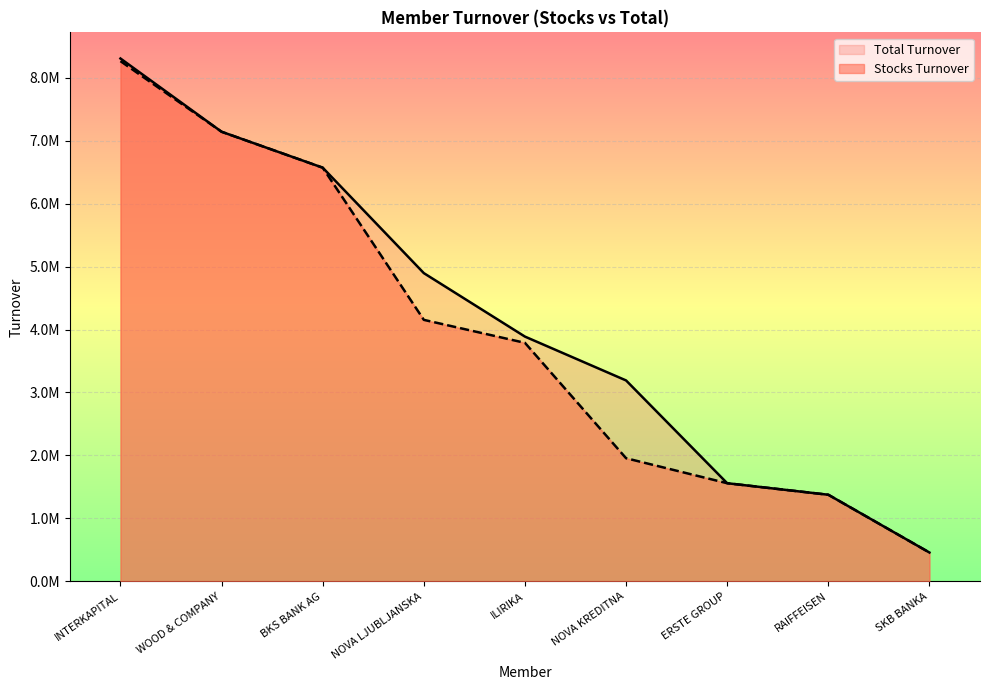

Which series has the largest range (max minus min)?

Total Turnover